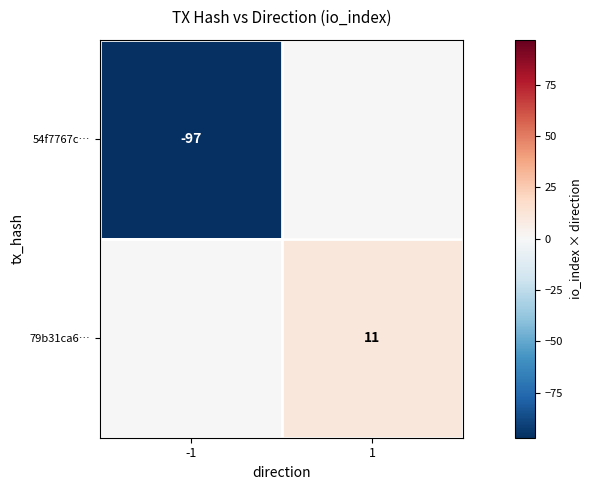

The value of 79b31ca6… at 1 is 11. True or false?

True